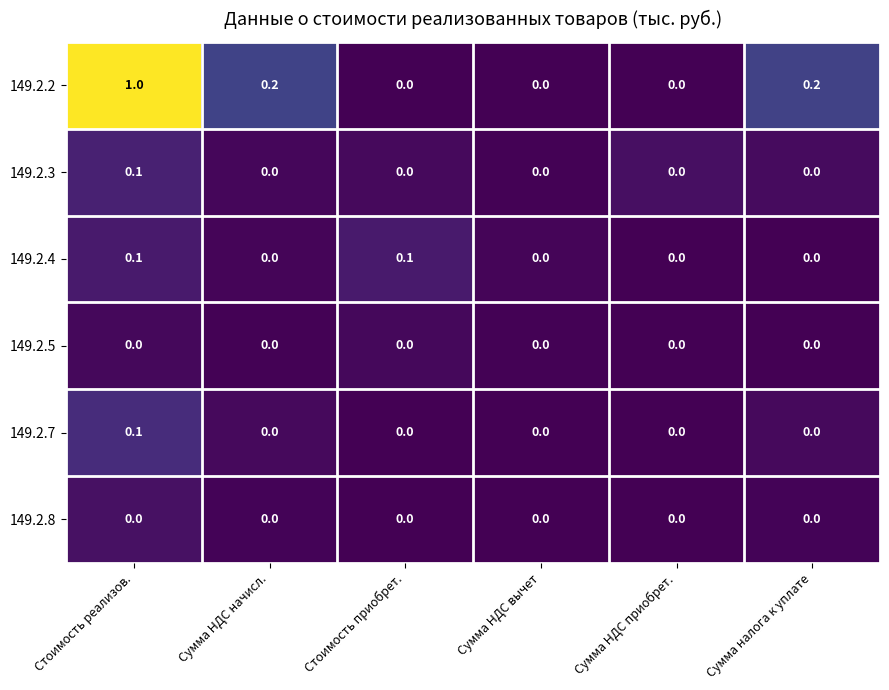

Which category has the highest value across all series?

Стоимость реализов.